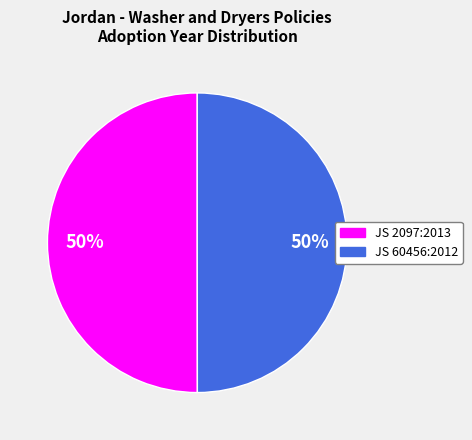

To the nearest percent, what is the average slice percentage?

50%